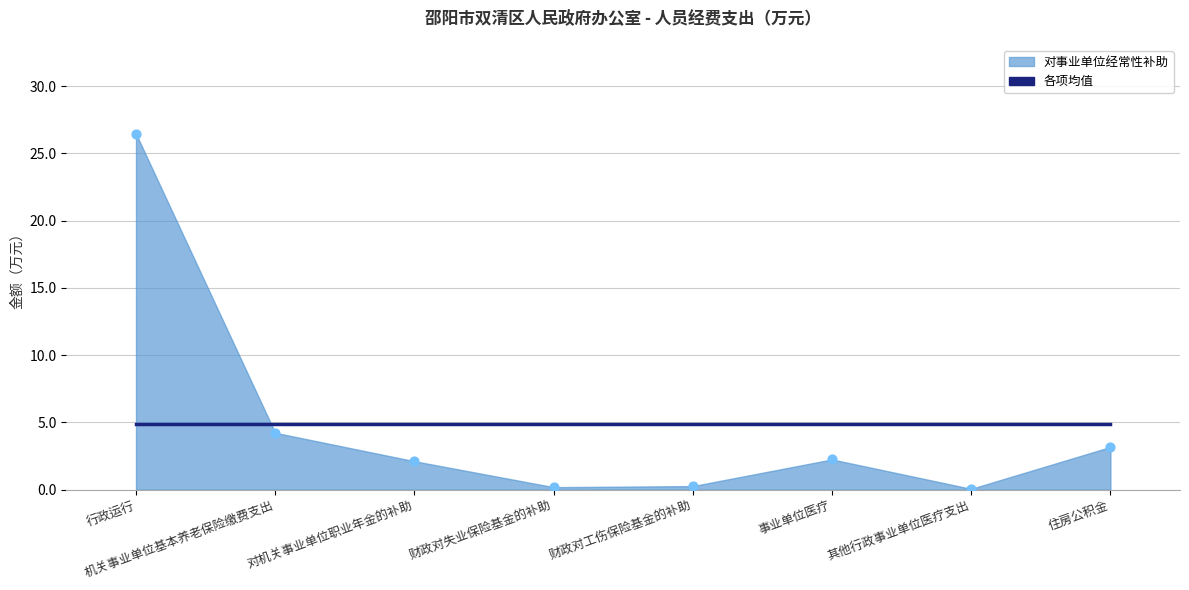

What is the ratio of the value at 财政对失业保险基金的补助 to the value at 对机关事业单位职业年金的补助?

0.1